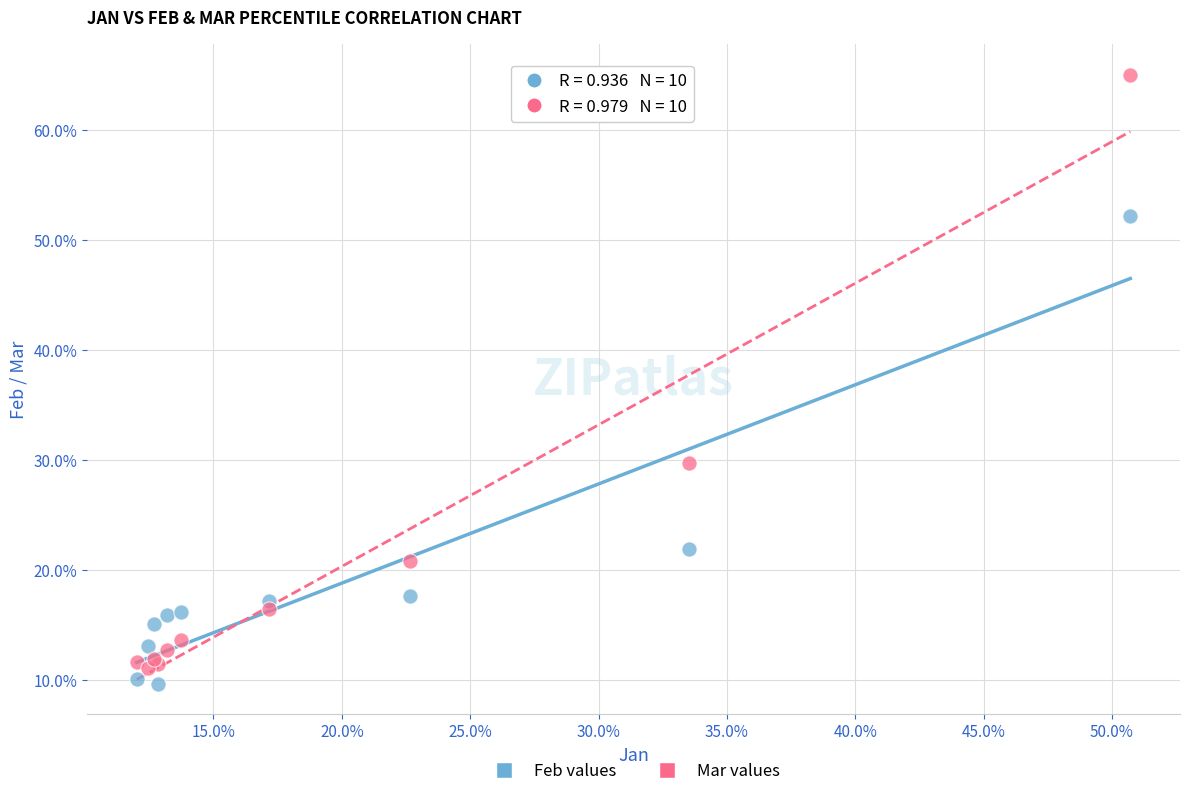

Which series reaches the minimum Y coordinate?

Feb values